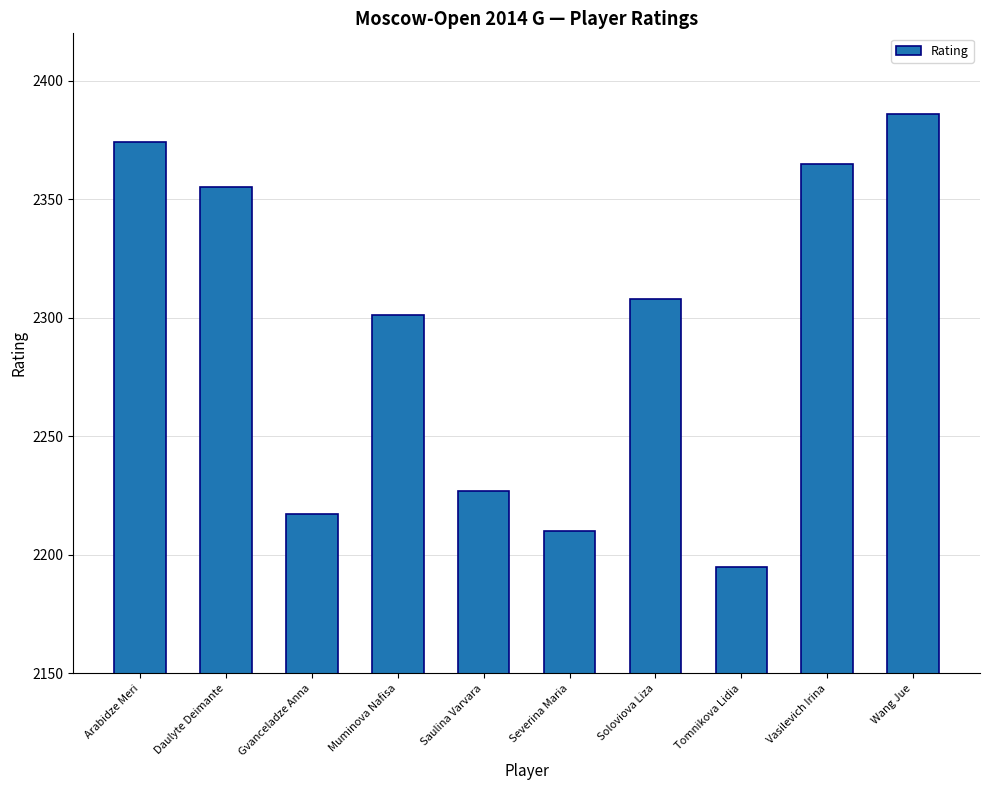

Count the number of data series in this chart.

1